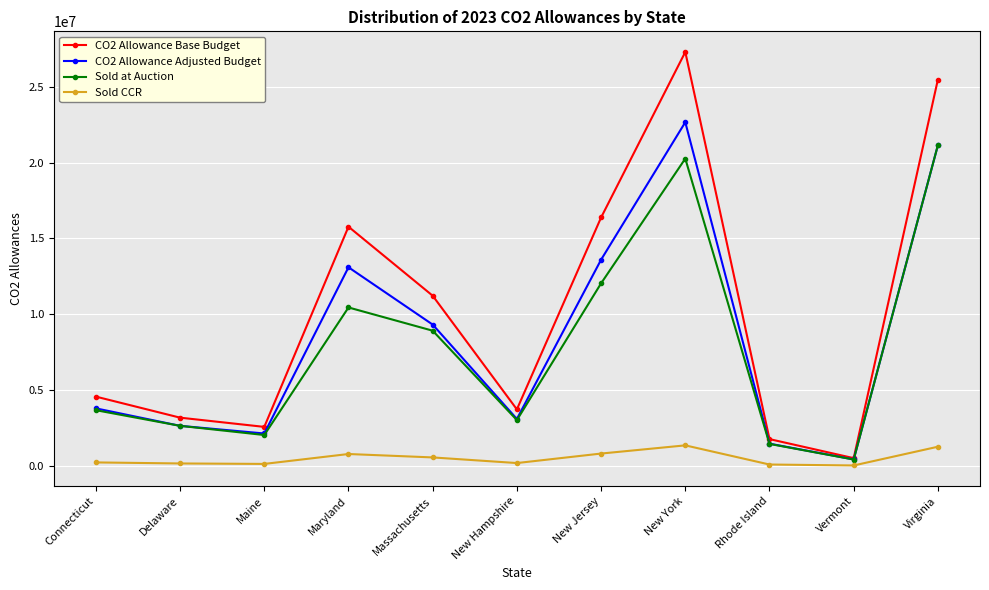

How many lines are shown in the chart?

4